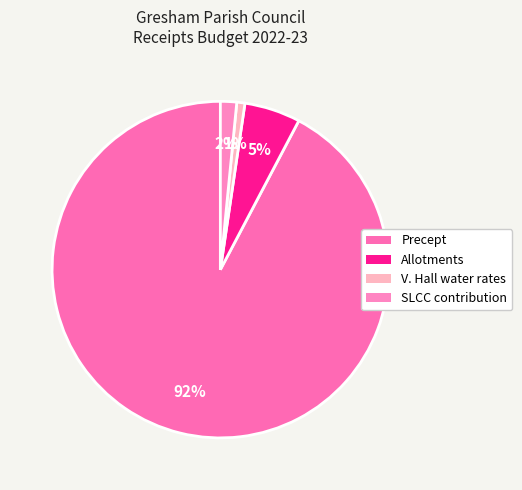

Which slice is the smallest?

V. Hall water rates